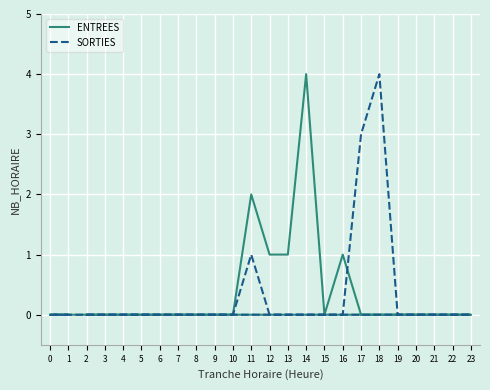

Which series has the largest range (max minus min)?

ENTREES